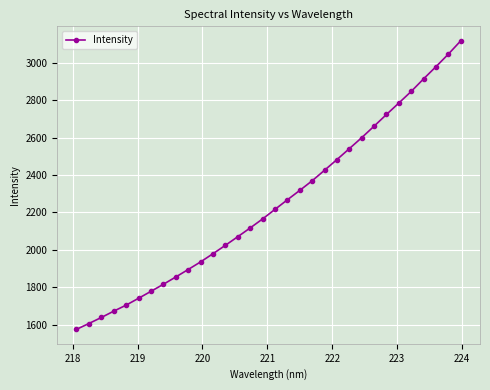

Reading left to right, extract all data points from this chart.

1574.0	1605.4	1637.5	1671.4	1703.7	1740.4	1777.6	1815.3	1854.4	1894.4	1935.2	1979.1	2024.0	2070.2	2117.0	2165.2	2216.4	2267.7	2318.2	2369.7	2426.0	2483.2	2541.7	2600.5	2662.2	2724.8	2786.3	2848.5	2915.8	2981.1	3048.2	3119.5